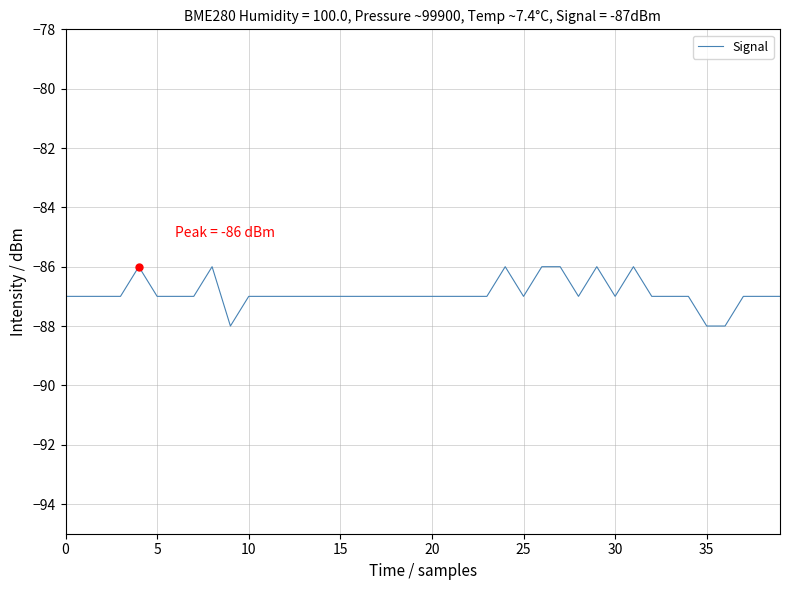

What is the maximum value shown in the chart?

-86